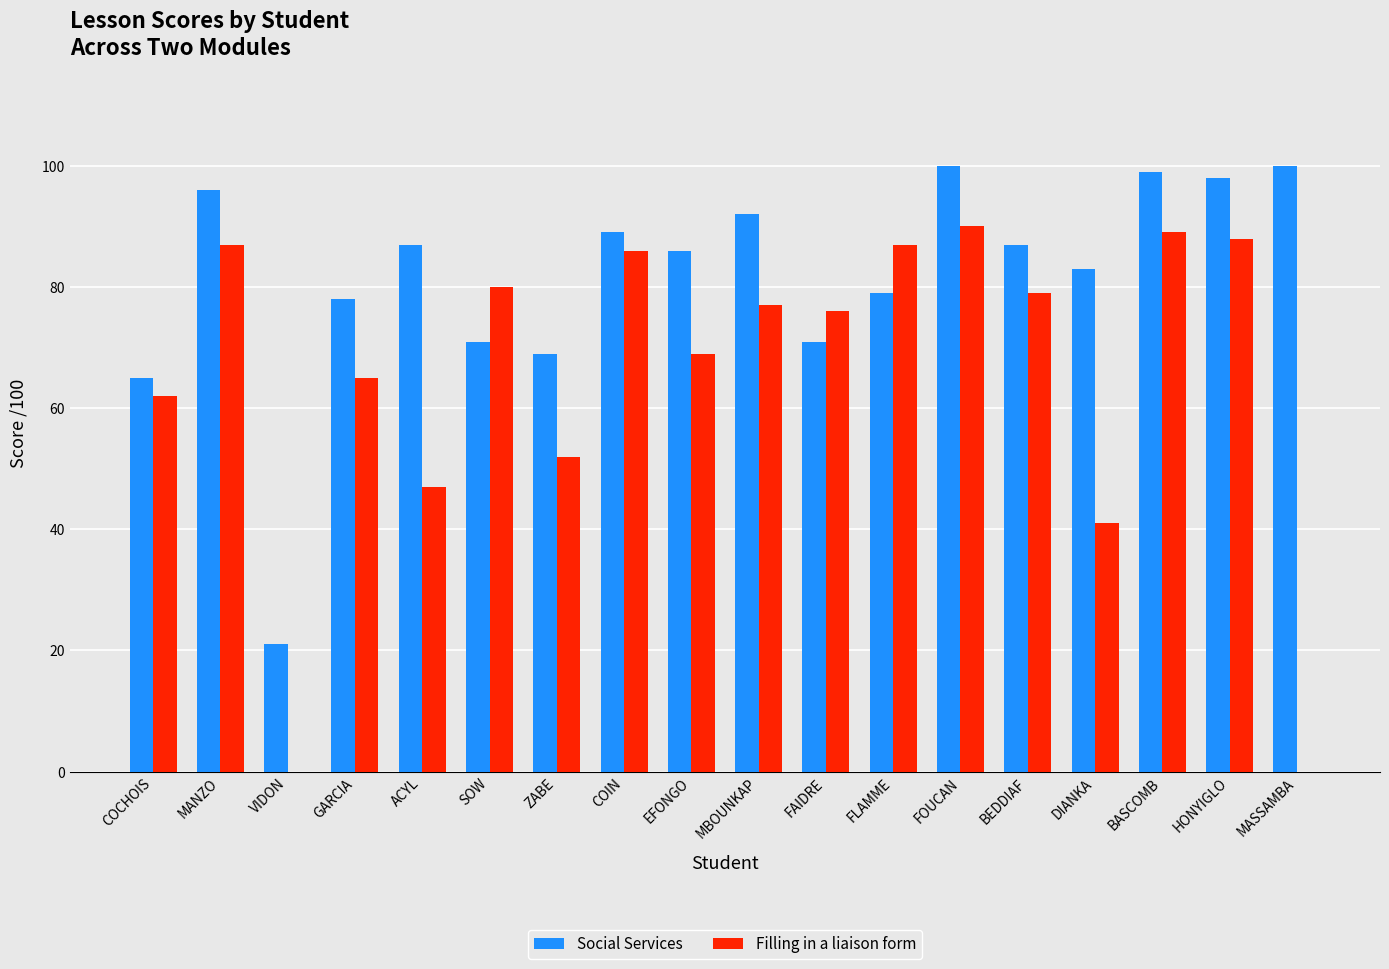

What is the sum of all Filling in a liaison form values?

1175